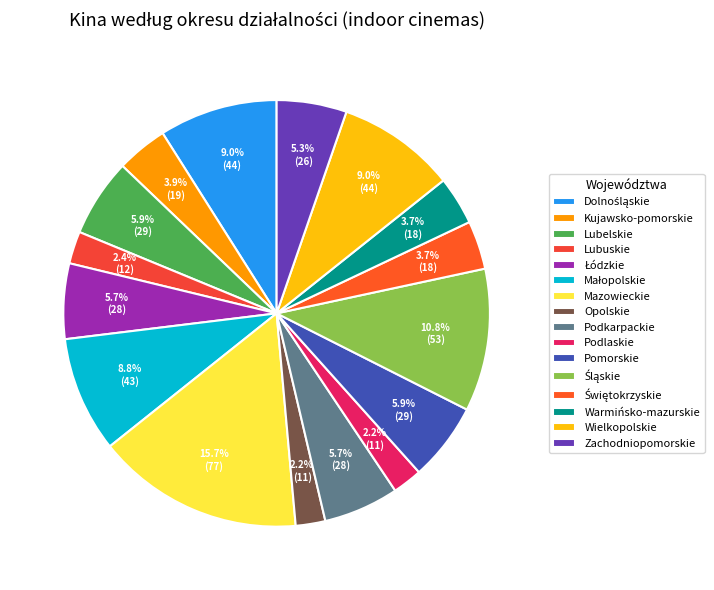

Is there a majority slice in this chart?

No